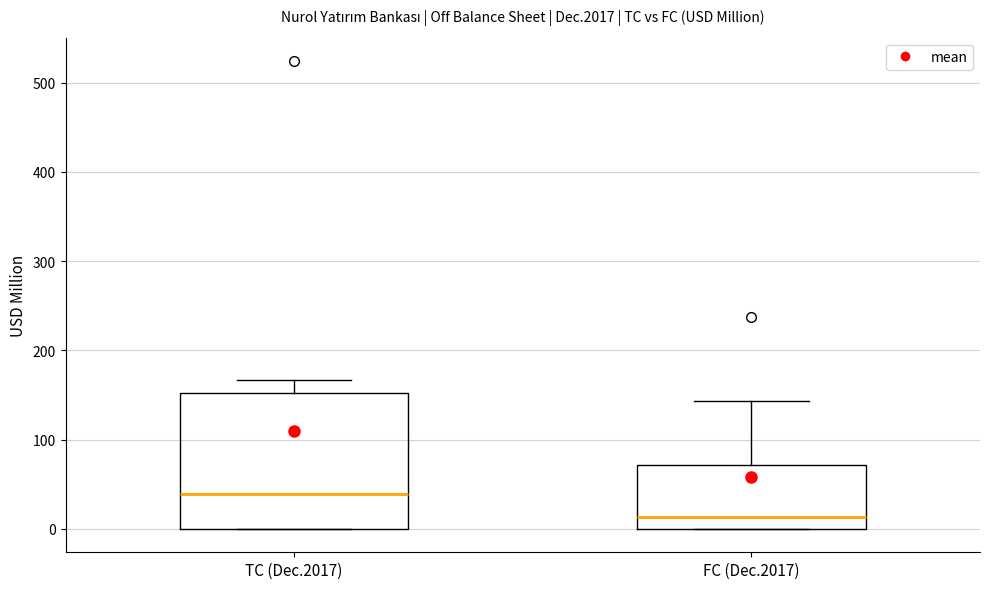

Which box's median line is the highest?

TC (Dec.2017)